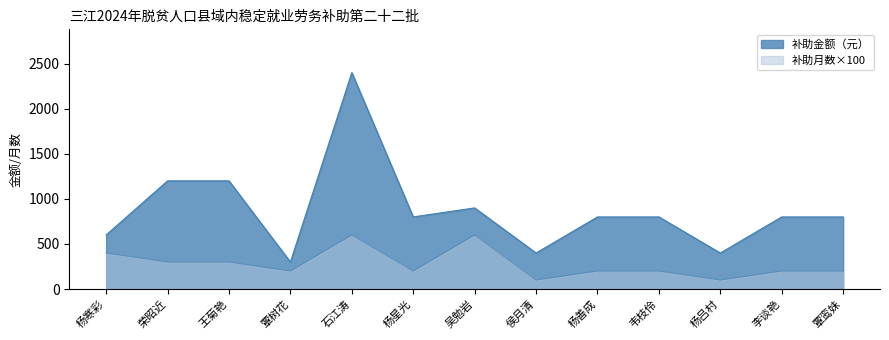

Where does the 补助月数 series first go above 200?

杨寒彩